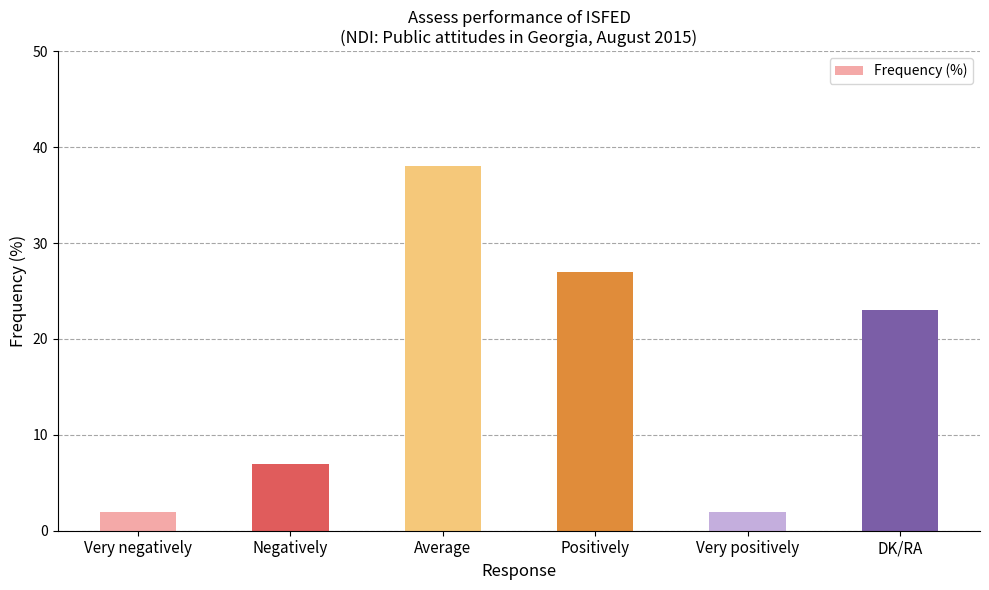

Between DK/RA and Average, which is larger?

Average